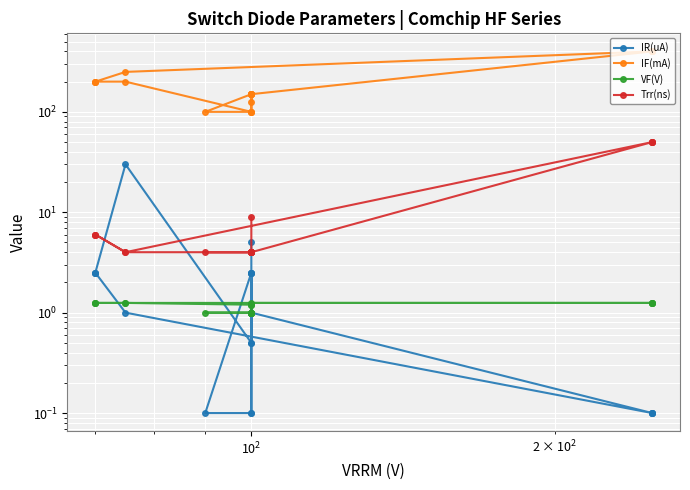

How many categories are shown in the chart?

20